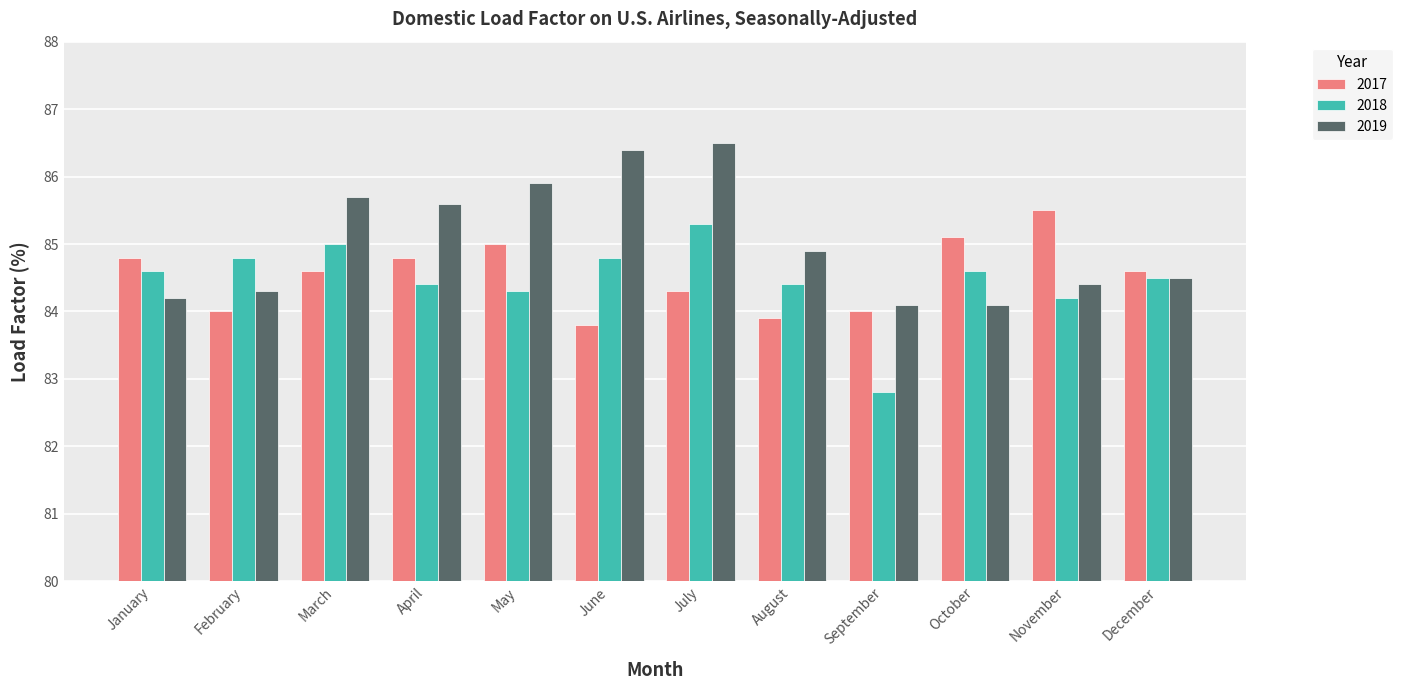

Which series has the largest total across all categories?

2019